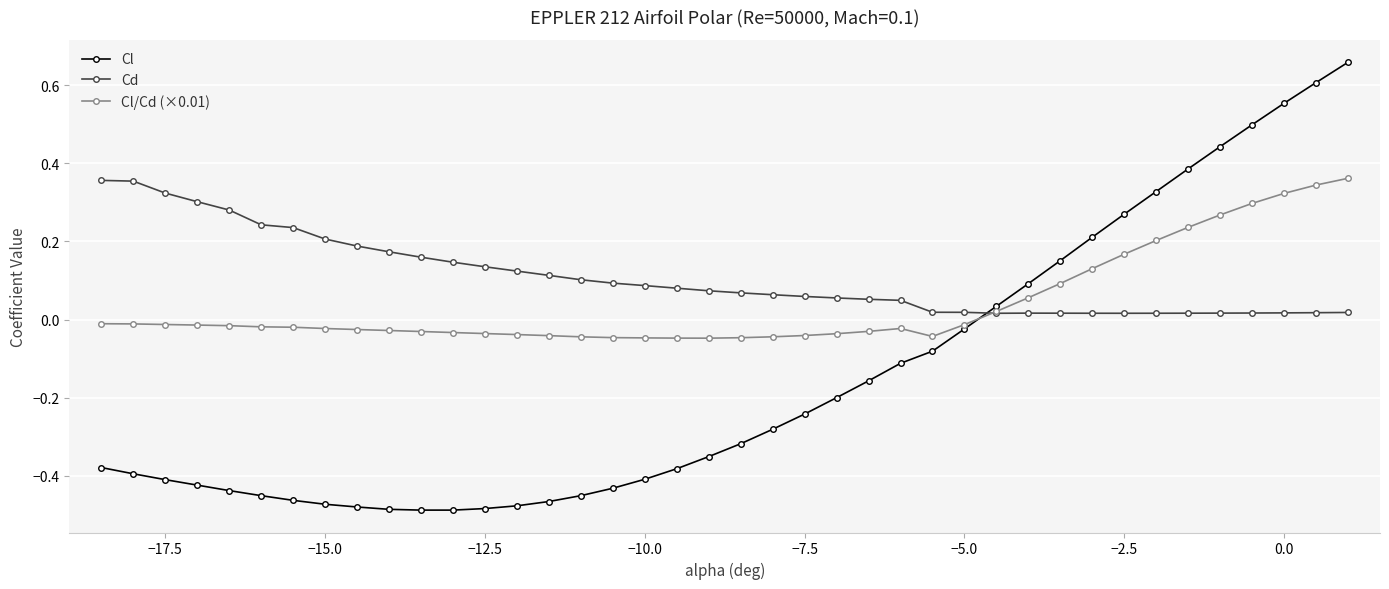

Which series has the widest spread of values?

Cl